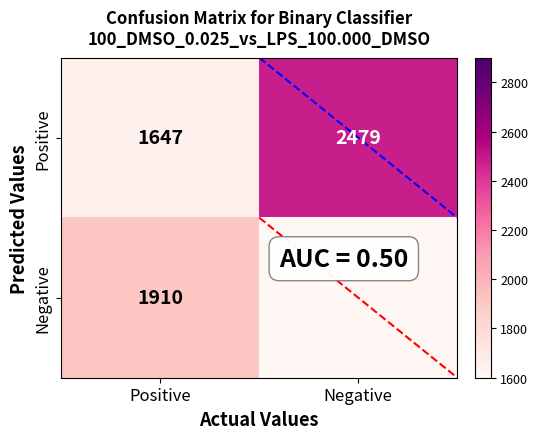

List the labels in order of Positive value, largest first.

Negative, Positive